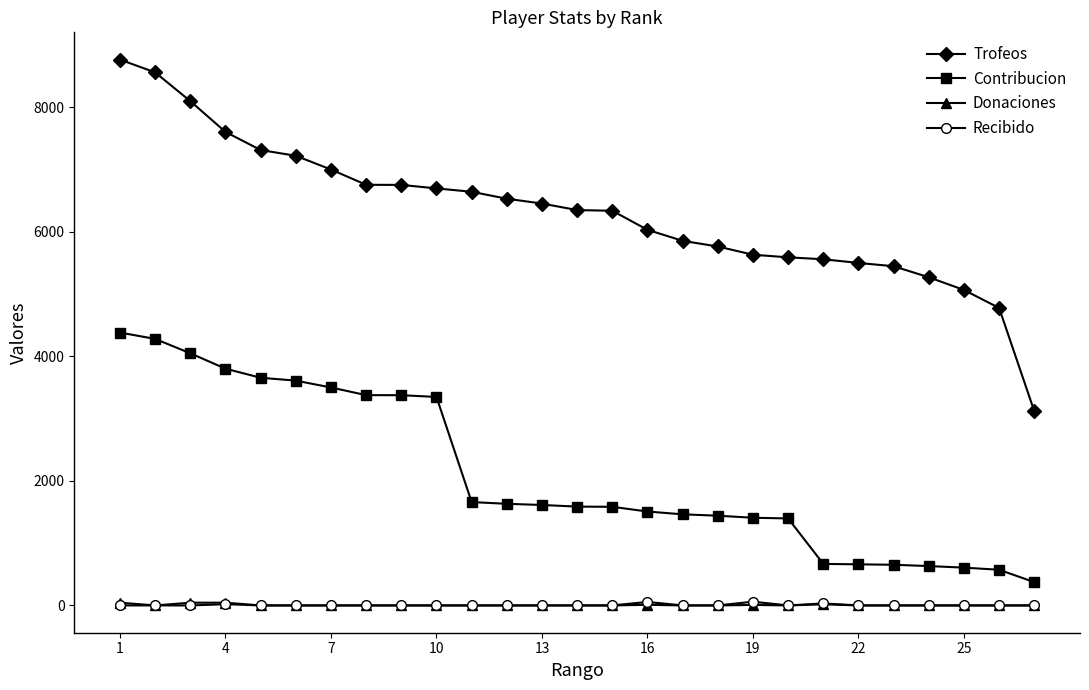

What is the maximum value for Contribucion?

4382